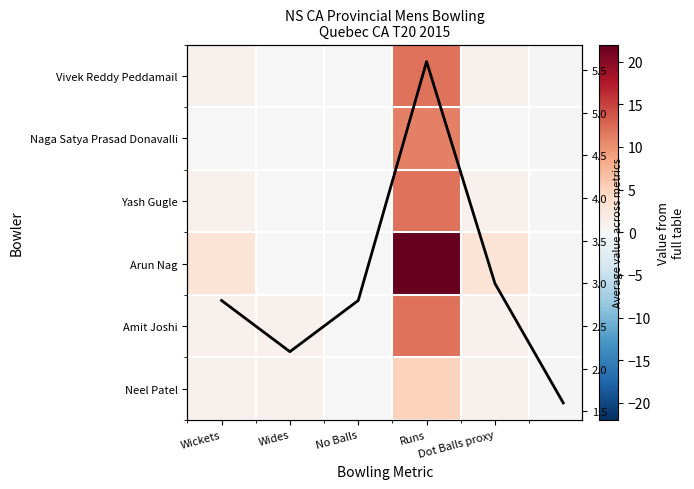

Which series has the largest total across all categories?

Arun Nag